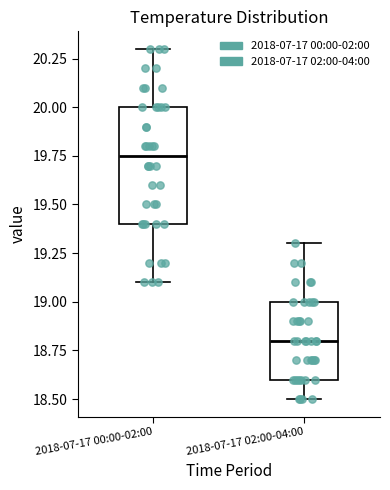

Reading left to right, transcribe this box plot: for each box, give where its median line is, the range the box spans, and where its two whiskers end, as read against the y-axis. The values are not printed on the chart, so give them approximately, as read against the axis.

2018-07-17 00:00-02:00: median 19.75, box 19.40 to 20.00, whiskers 19.10 to 20.30
2018-07-17 02:00-04:00: median 18.80, box 18.60 to 19.00, whiskers 18.50 to 19.30